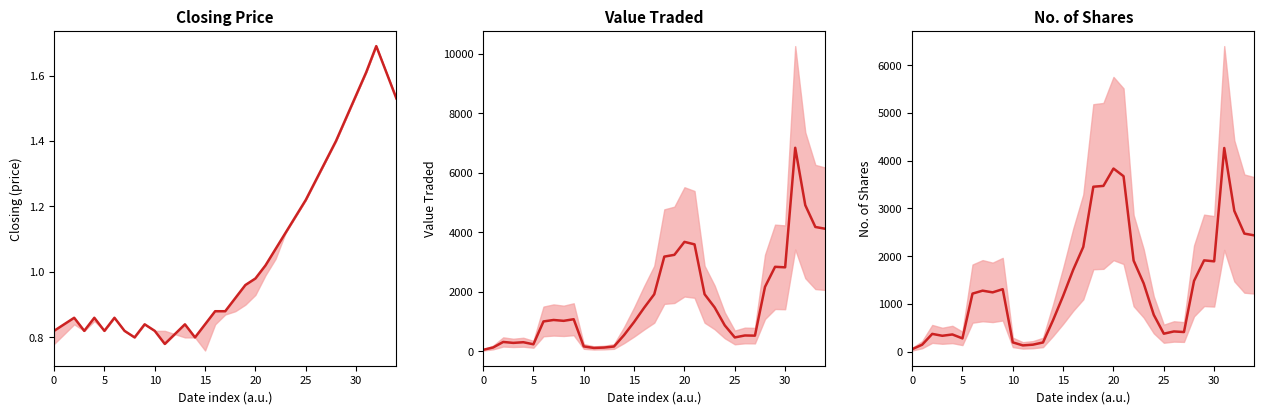

How many lines are shown in the chart?

3